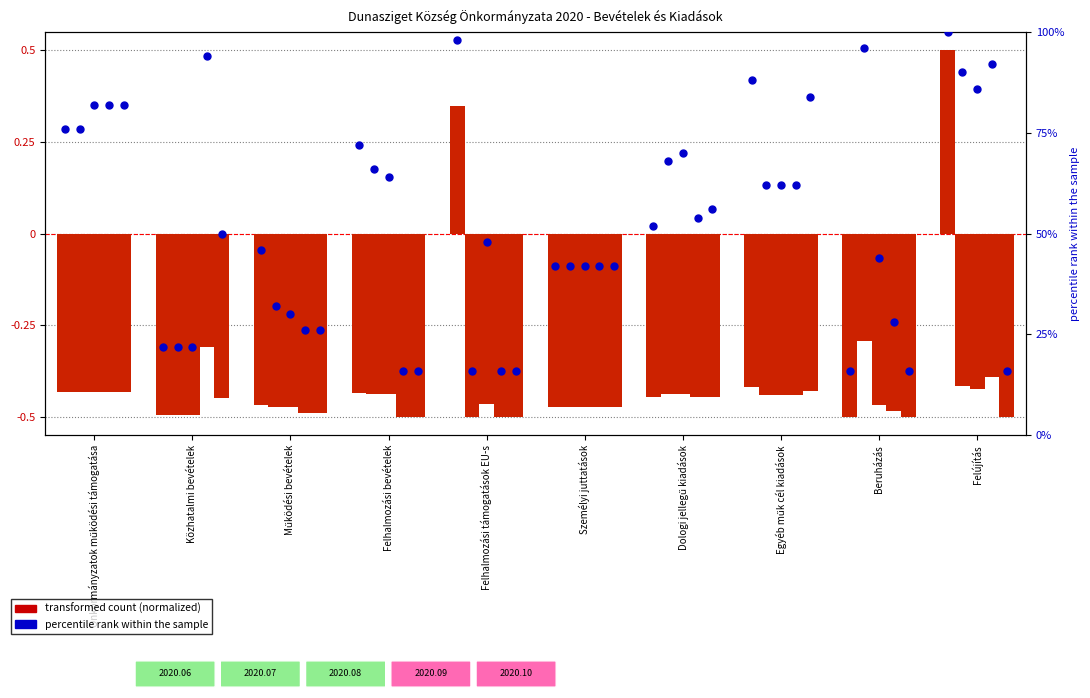

What is the total value across all series at Felhalmozási bevételek?

-2.3